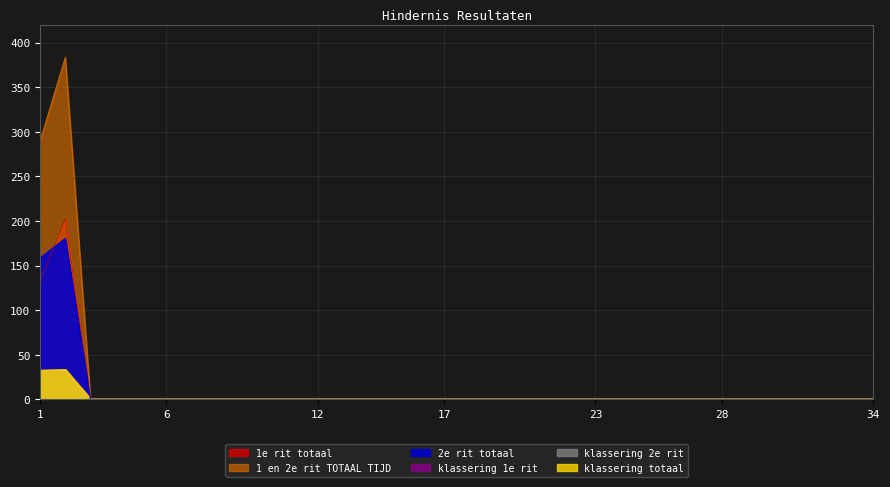

Is the value of klassering 1e rit at 7 greater than the value of 1e rit totaal at 26?

No